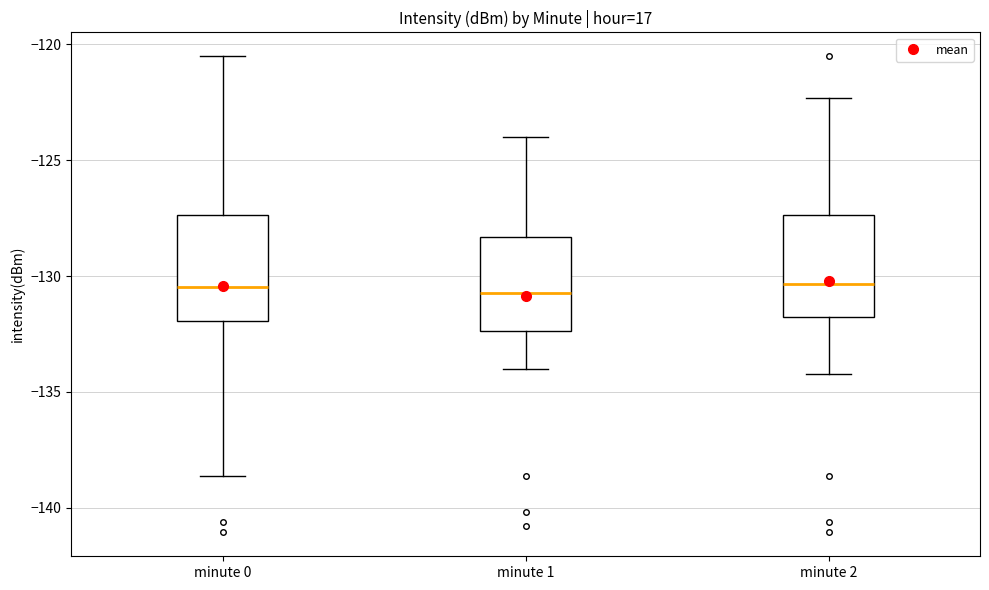

Where is the lower edge of the box for minute 1 on the y-axis? The values are not printed on the chart, so give them approximately, as read against the axis.

-132.5